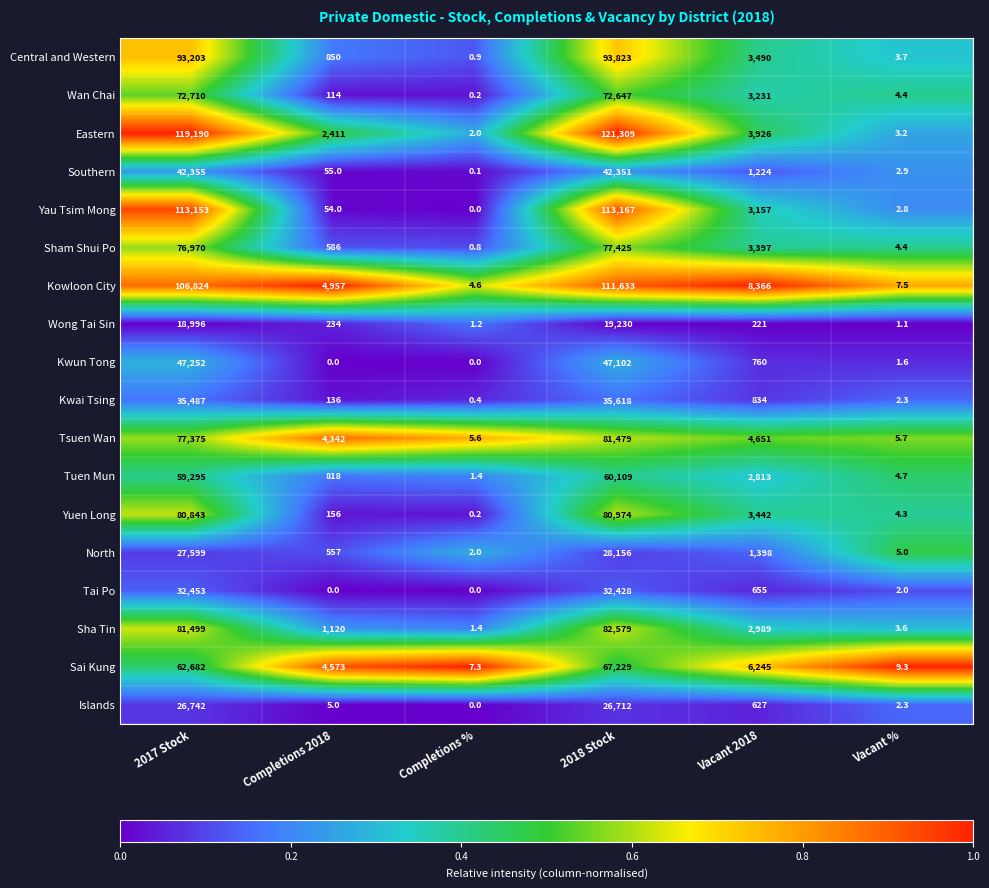

At how many categories does at least one series exceed 0?

6